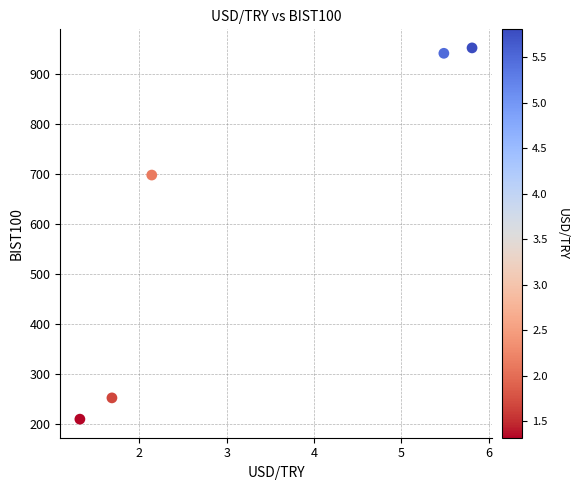

What is the average Y value?

610.1